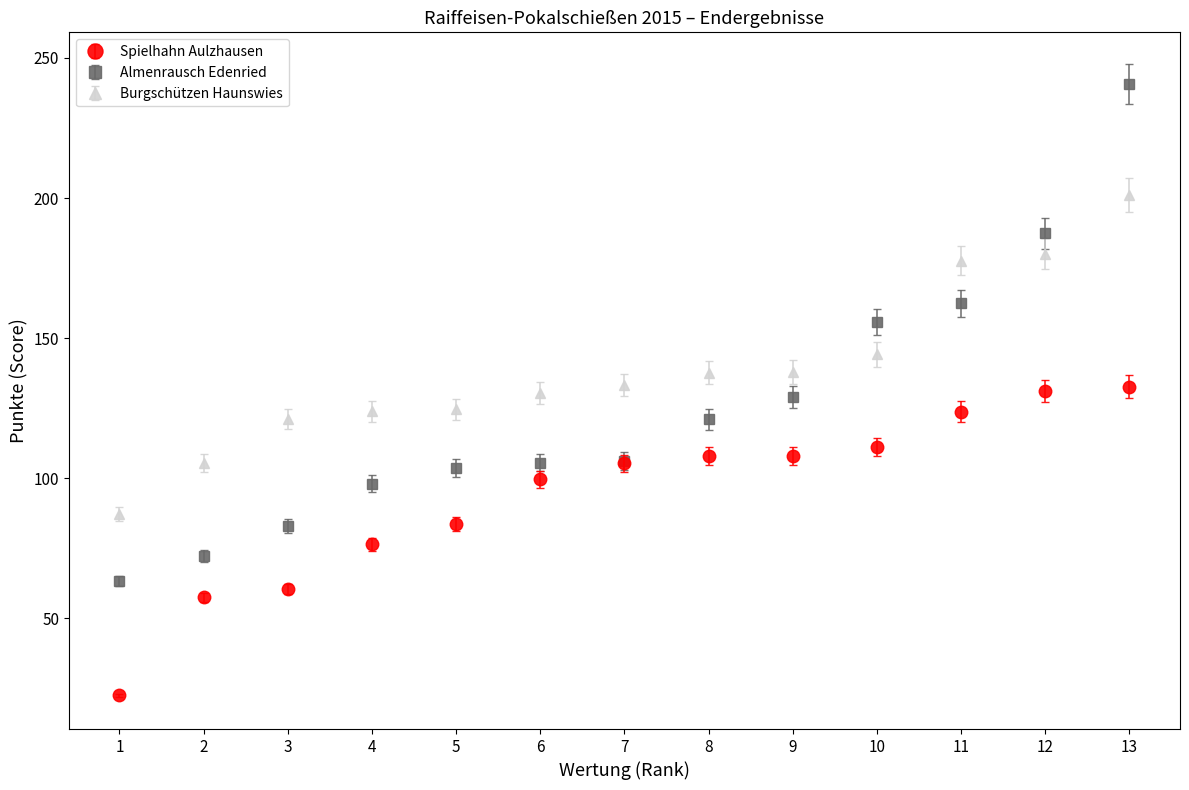

Is the value of Spielhahn Aulzhausen at 1 greater than the value of Almenrausch Edenried at 5?

No